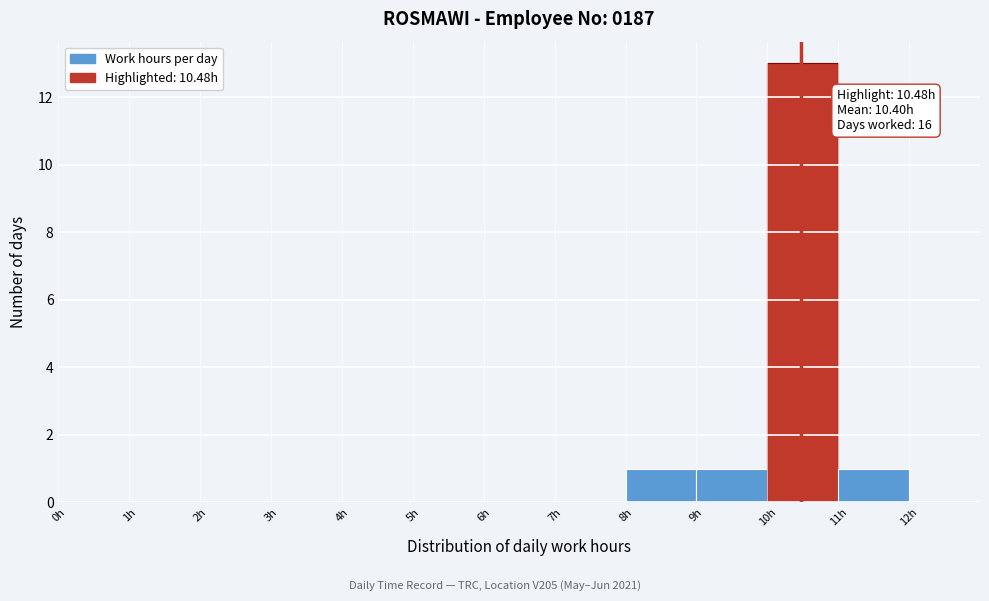

Which range on the x-axis has the tallest bar?

10 to 11